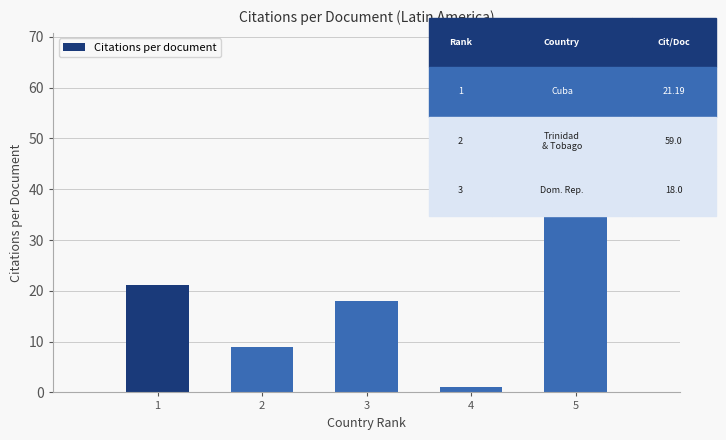

At which category does the chart reach its minimum across all series?

4